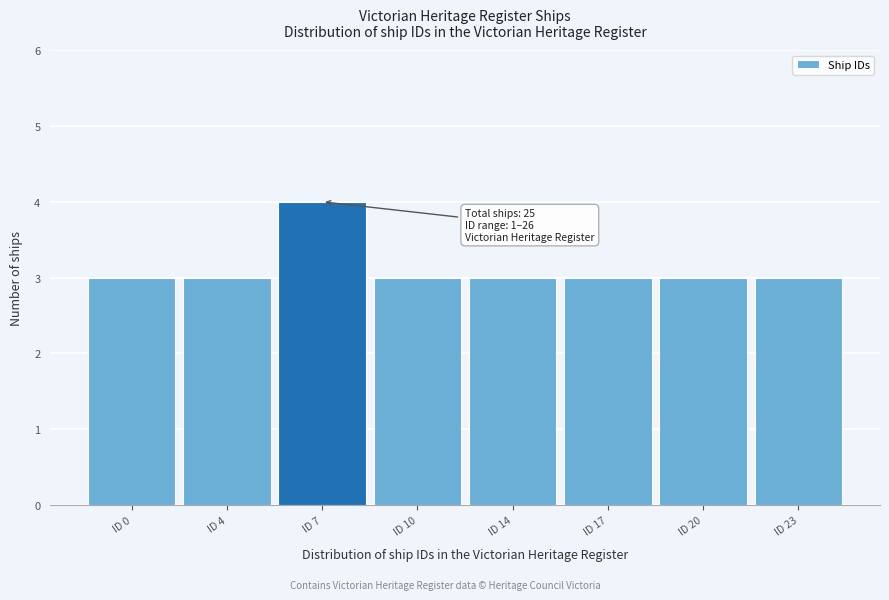

Reading right to left, extract all data points from this chart.

3	3	3	3	3	4	3	3